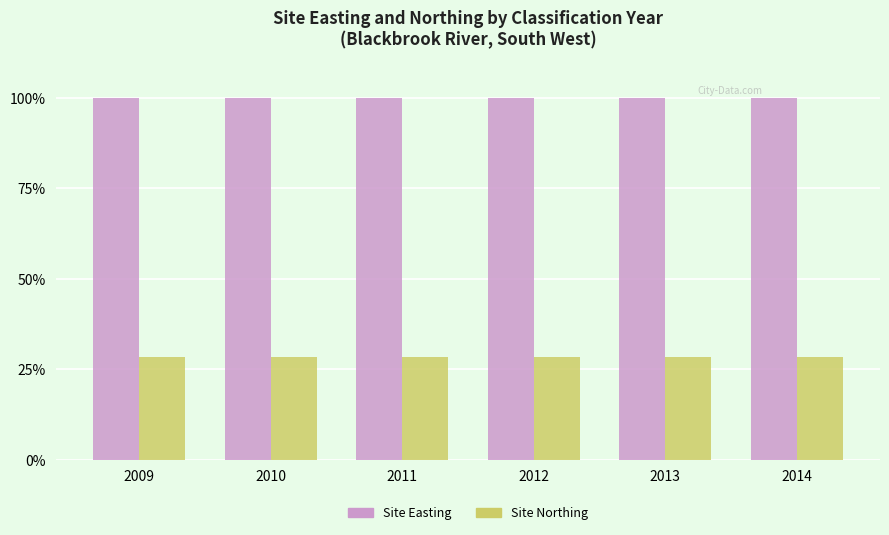

At how many categories does at least one series exceed 36?

6